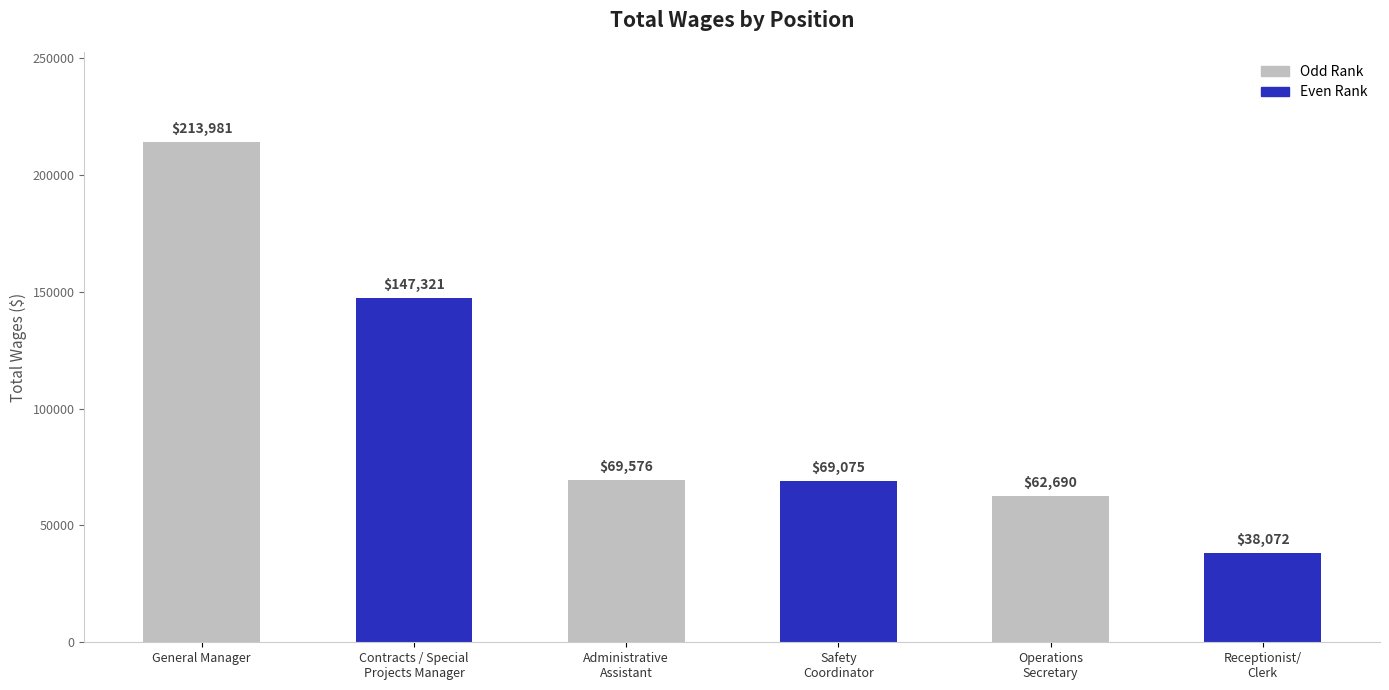

Where is the data nearest to the value 126026?

Contracts / Special
Projects Manager